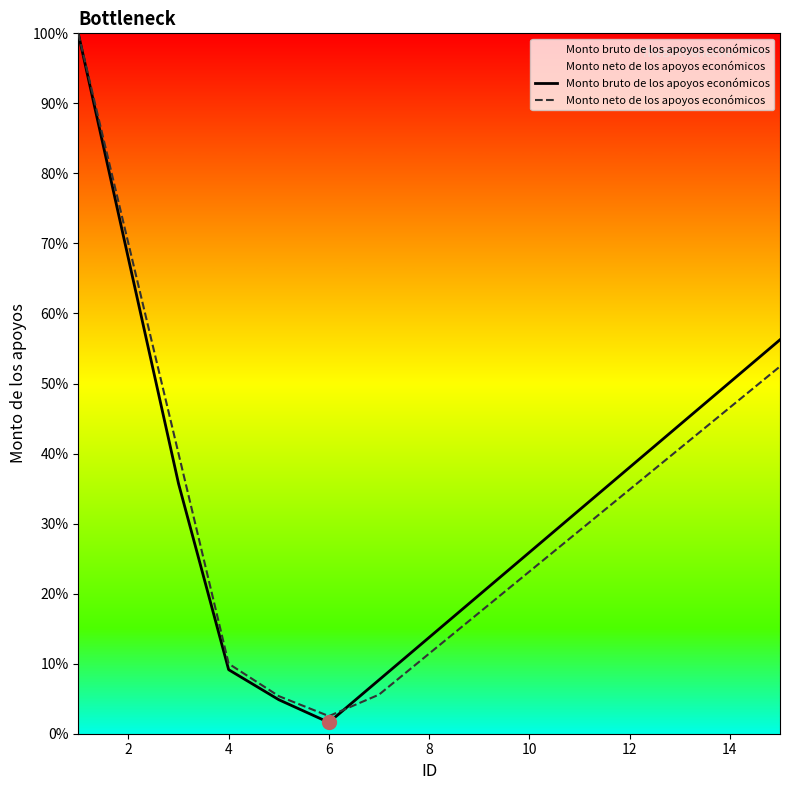

Which label corresponds to the smallest value in the chart?

6